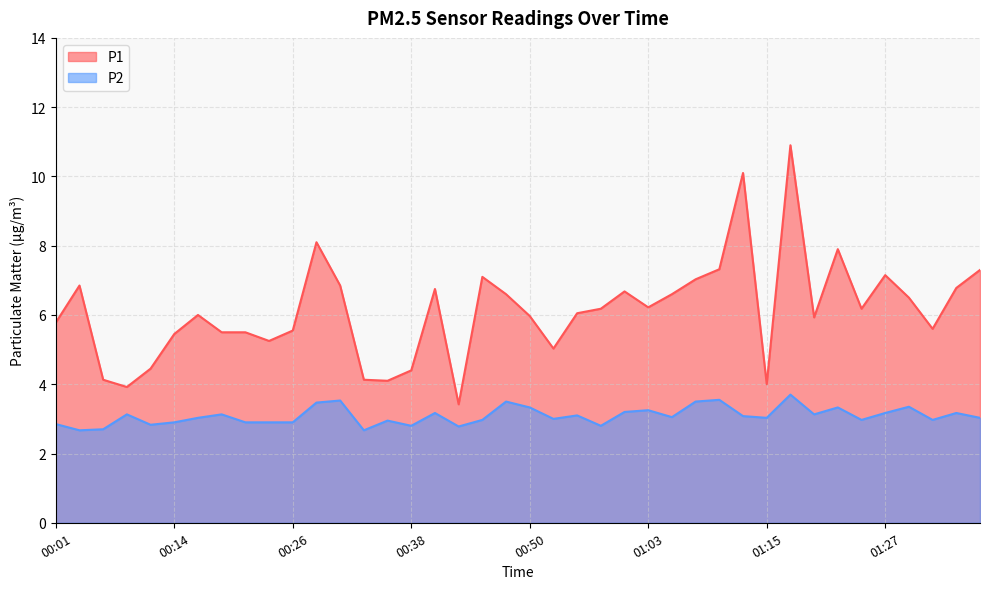

Reading left to right, what are all the values shown in this chart?

P1: 00:01=5.8	00:04=6.8	00:06=4.1	00:09=3.9	00:11=4.5	00:14=5.5	00:16=6.0	00:19=5.5	00:21=5.5	00:23=5.2	00:26=5.5	00:28=8.1	00:31=6.8	00:33=4.1	00:36=4.1	00:38=4.4	00:41=6.8	00:43=3.4	00:46=7.1	00:48=6.6	00:50=6.0	00:53=5.0	00:55=6.0	00:58=6.2	01:00=6.7	01:03=6.2	01:05=6.6	01:08=7.0	01:10=7.3	01:13=10.1	01:15=4.0	01:18=10.9	01:20=5.9	01:22=7.9	01:25=6.2	01:27=7.2	01:30=6.5	01:32=5.6	01:35=6.8	01:37=7.3
P2: 00:01=2.9	00:04=2.7	00:06=2.7	00:09=3.1	00:11=2.8	00:14=2.9	00:16=3.0	00:19=3.1	00:21=2.9	00:23=2.9	00:26=2.9	00:28=3.5	00:31=3.5	00:33=2.7	00:36=3.0	00:38=2.8	00:41=3.2	00:43=2.8	00:46=3.0	00:48=3.5	00:50=3.3	00:53=3.0	00:55=3.1	00:58=2.8	01:00=3.2	01:03=3.2	01:05=3.0	01:08=3.5	01:10=3.5	01:13=3.1	01:15=3.0	01:18=3.7	01:20=3.1	01:22=3.3	01:25=3.0	01:27=3.2	01:30=3.4	01:32=3.0	01:35=3.2	01:37=3.0